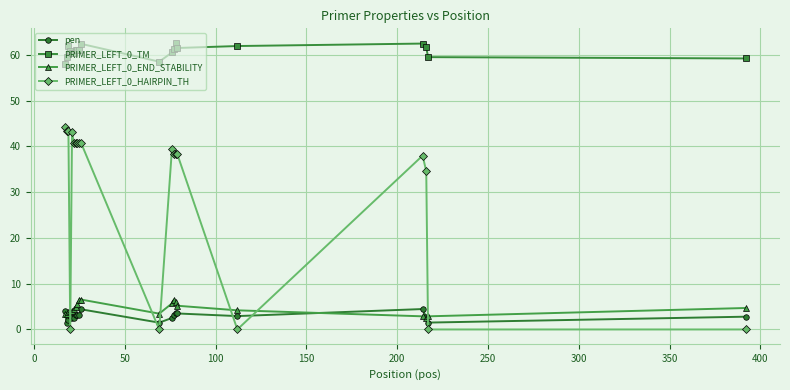

What is the maximum value shown in the chart?

62.7